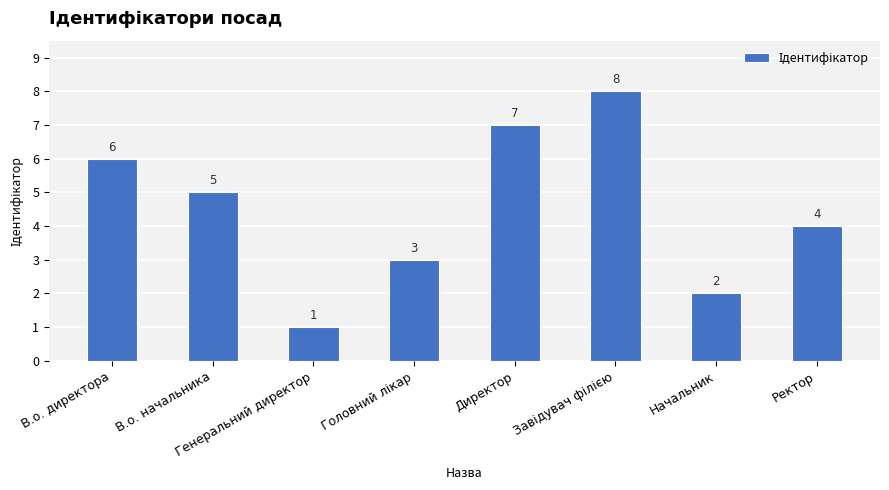

What is the change in value from В.о. начальника to Директор?

+2